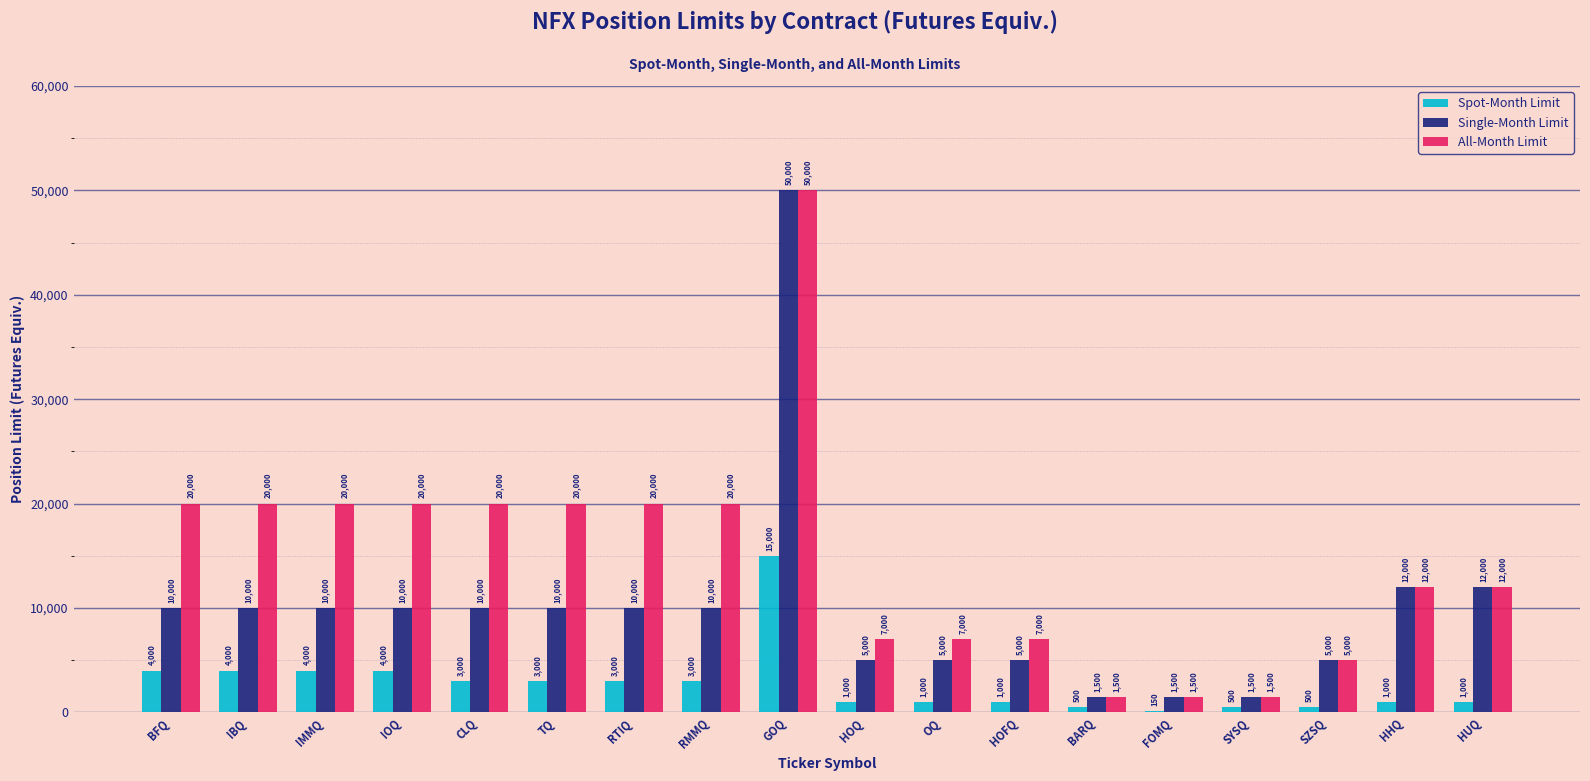

Which label corresponds to the largest value in the chart?

GOQ